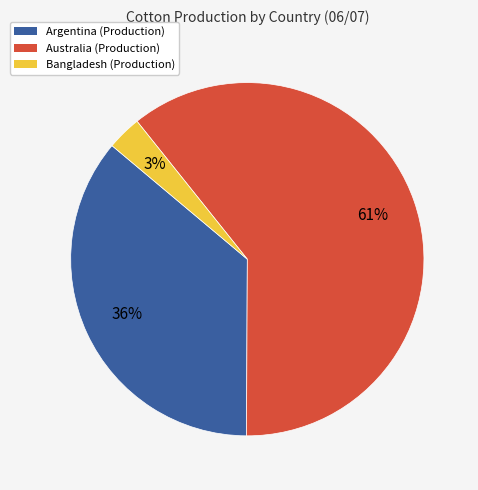

True or false: Australia accounts for 48% of the total.

False